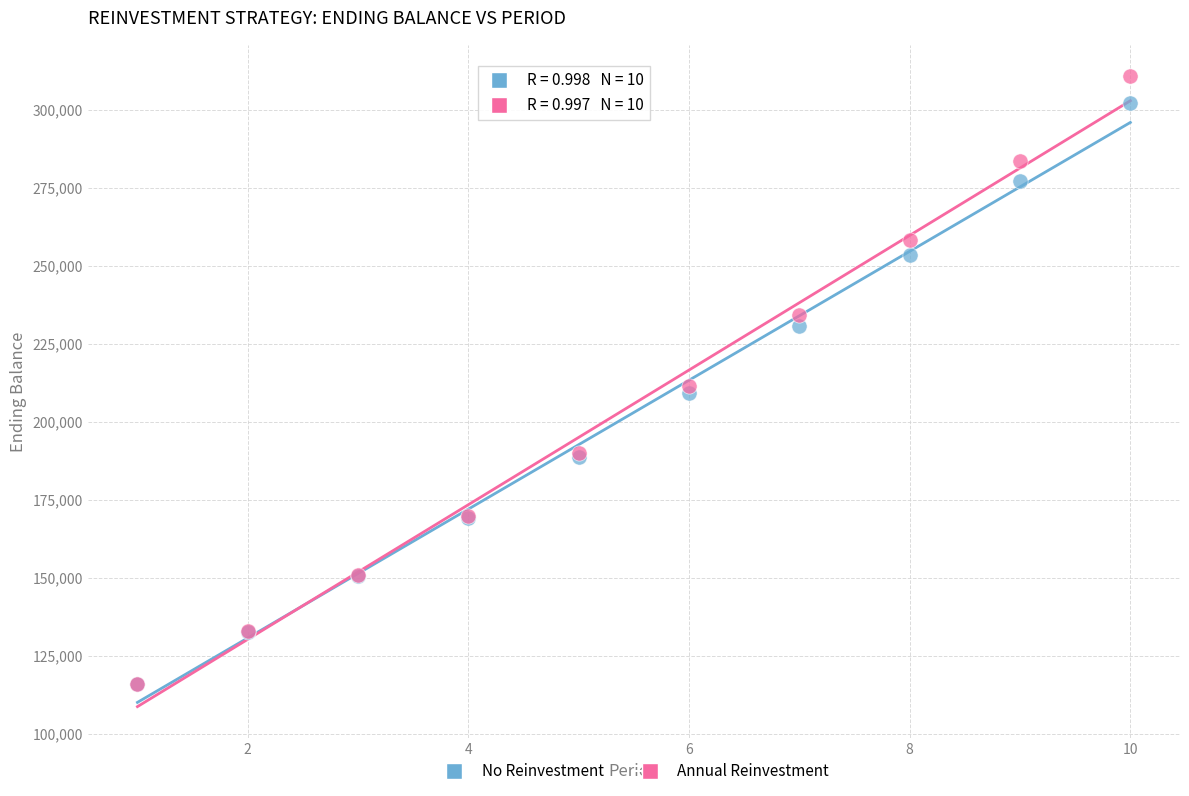

Which series reaches the maximum Y coordinate?

Annual Reinvestment